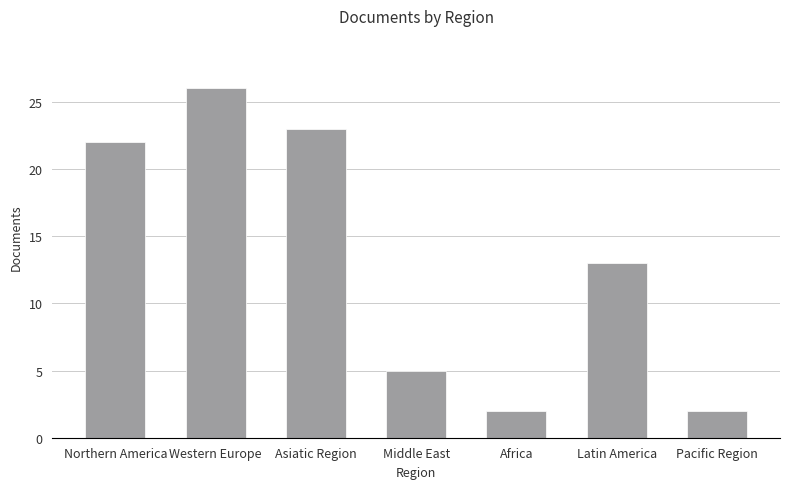

What is the change in value from Northern America to Pacific Region?

-20